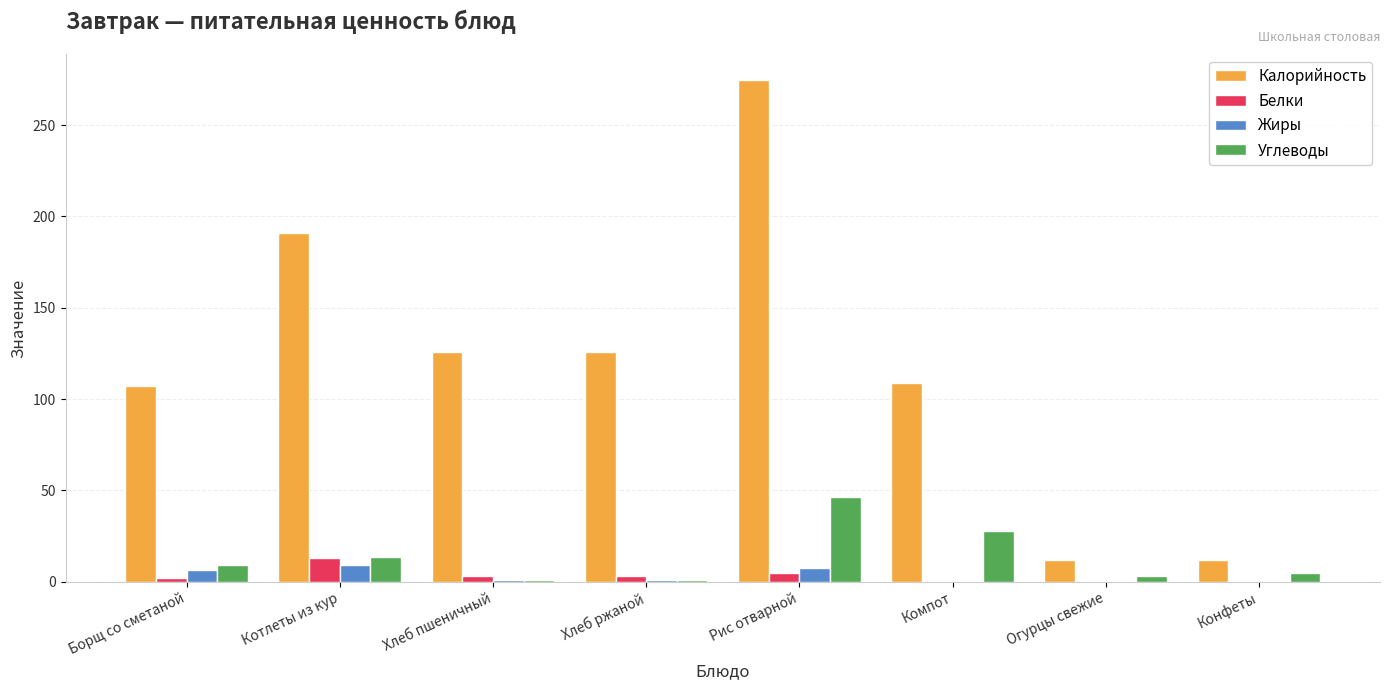

Is the value of Углеводы at Котлеты из кур greater than the value of Жиры at Конфеты?

Yes